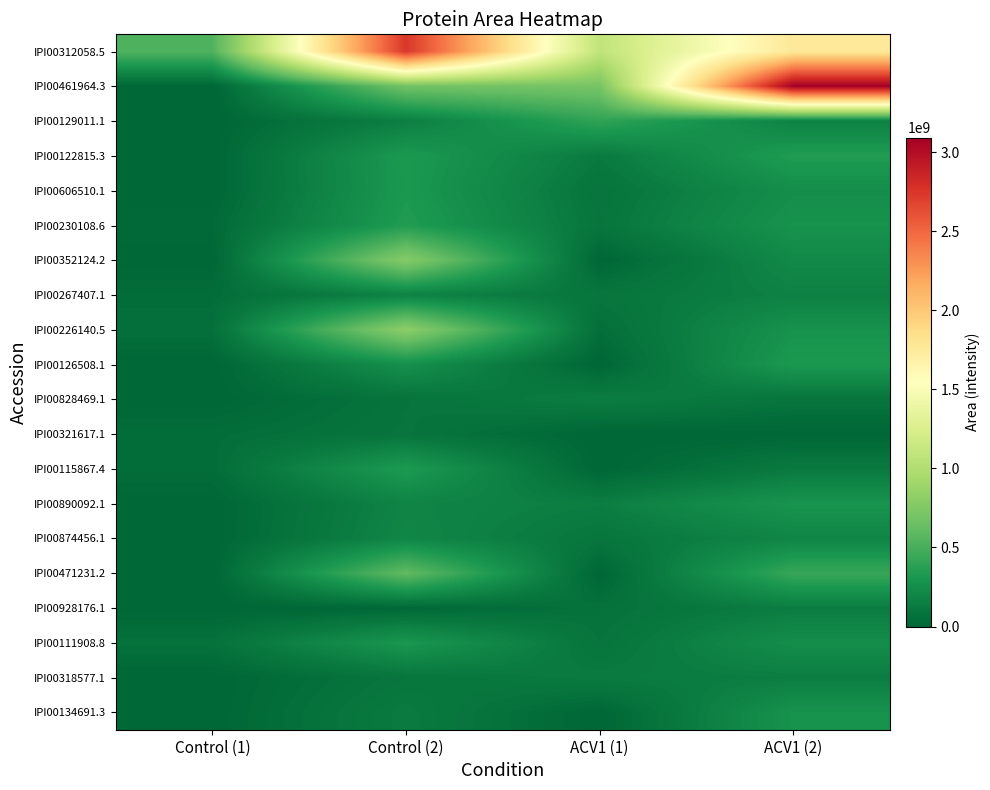

Reading left to right, what are all the values shown in this chart?

IPI00312058.5: Control (1)=530578810.0	Control (2)=2749459874.3	ACV1 (1)=1087870583.6	ACV1 (2)=1770916674.0
IPI00461964.3: Control (1)=0.0	Control (2)=678550721.3	ACV1 (1)=704812364.0	ACV1 (2)=3093876125.9
IPI00129011.1: Control (1)=0.0	Control (2)=149864549.9	ACV1 (1)=406671314.9	ACV1 (2)=176053114.7
IPI00122815.3: Control (1)=0.0	Control (2)=324661036.4	ACV1 (1)=122945239.7	ACV1 (2)=343788472.4
IPI00606510.1: Control (1)=0.0	Control (2)=318920415.0	ACV1 (1)=82918235.6	ACV1 (2)=248828461.2
IPI00230108.6: Control (1)=23833688.4	Control (2)=344957429.9	ACV1 (1)=94405632.9	ACV1 (2)=281660748.0
IPI00352124.2: Control (1)=0.0	Control (2)=778999386.6	ACV1 (1)=0.0	ACV1 (2)=217744920.5
IPI00267407.1: Control (1)=41325001.2	Control (2)=172488954.0	ACV1 (1)=94804630.4	ACV1 (2)=166846326.9
IPI00226140.5: Control (1)=60079507.3	Control (2)=812854830.5	ACV1 (1)=49405233.4	ACV1 (2)=279624665.5
IPI00126508.1: Control (1)=0.0	Control (2)=263960738.2	ACV1 (1)=0.0	ACV1 (2)=325492943.6
IPI00828469.1: Control (1)=0.0	Control (2)=82998359.9	ACV1 (1)=146217294.4	ACV1 (2)=88493138.7
IPI00321617.1: Control (1)=44031326.9	Control (2)=88327357.1	ACV1 (1)=0.0	ACV1 (2)=0.0
IPI00115867.4: Control (1)=41395487.0	Control (2)=331529758.3	ACV1 (1)=0.0	ACV1 (2)=122207346.0
IPI00890092.1: Control (1)=0.0	Control (2)=185653901.0	ACV1 (1)=147201536.8	ACV1 (2)=293817726.5
IPI00874456.1: Control (1)=0.0	Control (2)=201463486.8	ACV1 (1)=97941329.9	ACV1 (2)=194698005.7
IPI00471231.2: Control (1)=0.0	Control (2)=605719111.2	ACV1 (1)=0.0	ACV1 (2)=434916577.6
IPI00928176.1: Control (1)=0.0	Control (2)=10186056.9	ACV1 (1)=69592205.8	ACV1 (2)=140273128.6
IPI00111908.8: Control (1)=69381985.0	Control (2)=308948674.7	ACV1 (1)=85351410.1	ACV1 (2)=245595483.0
IPI00318577.1: Control (1)=0.0	Control (2)=95921916.5	ACV1 (1)=130725814.7	ACV1 (2)=145012329.6
IPI00134691.3: Control (1)=0.0	Control (2)=130497742.0	ACV1 (1)=0.0	ACV1 (2)=281568434.6